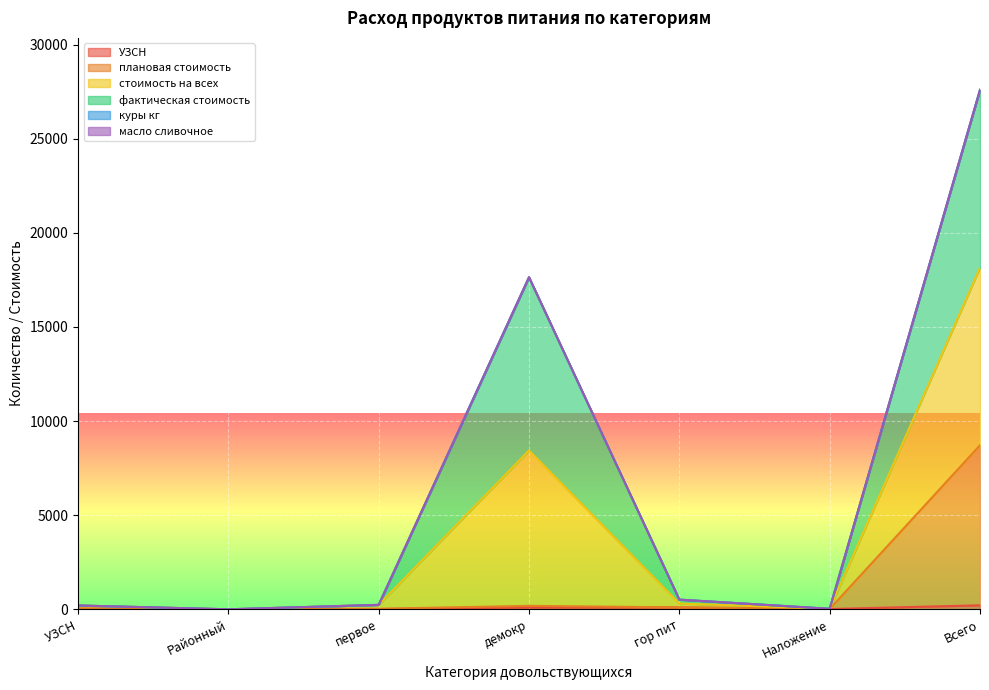

At which category is the sum across all series the highest?

Всего